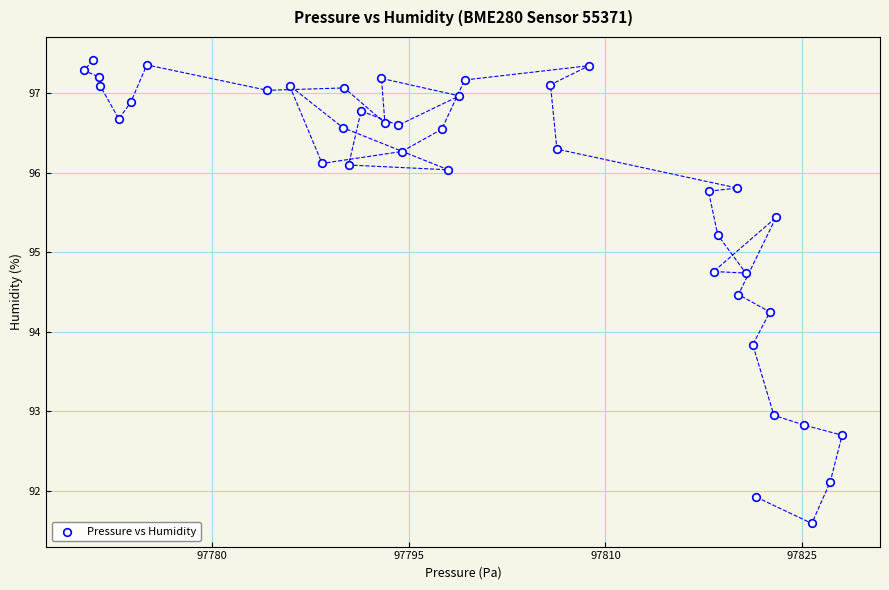

What Y value in the scatter plot is closest to 94?

93.8